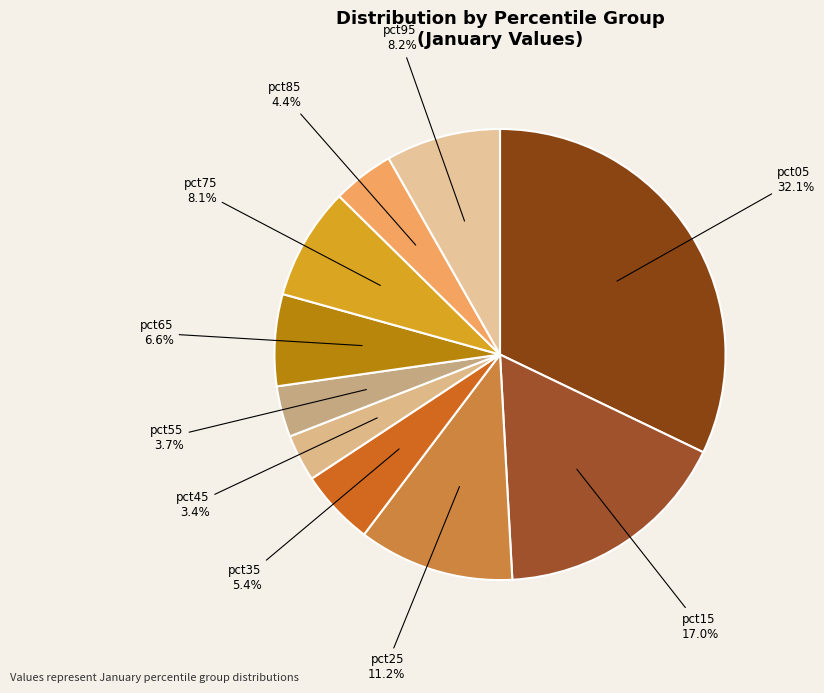

The pct35 slice represents 5% of the pie. True or false?

True